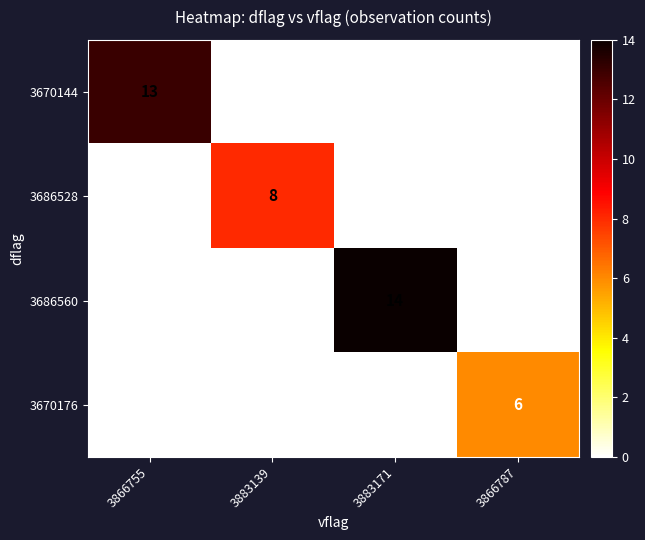

The value of 3670144 at 3883139 is -8. True or false?

False